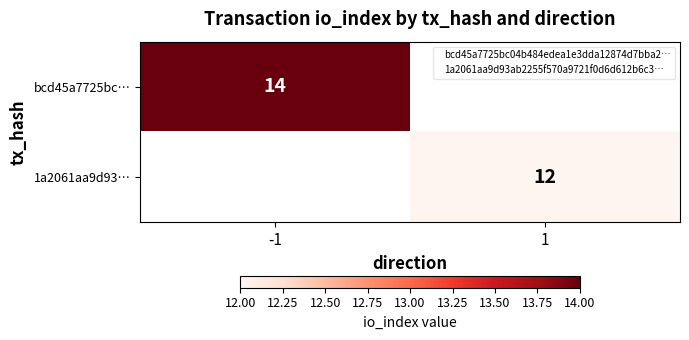

Is the value of 1a2061aa9d93… at 1 greater than the value of bcd45a7725bc… at -1?

No